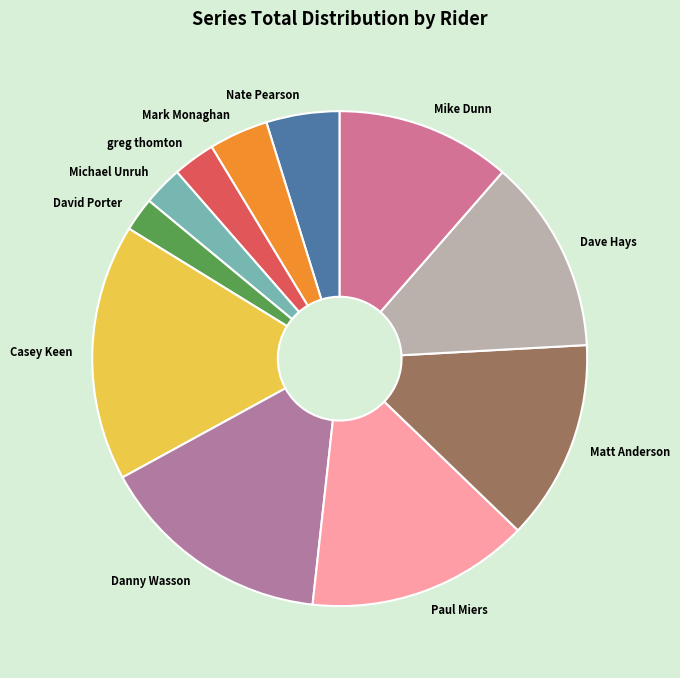

Is it true that Danny Wasson is 15% of the pie?

True